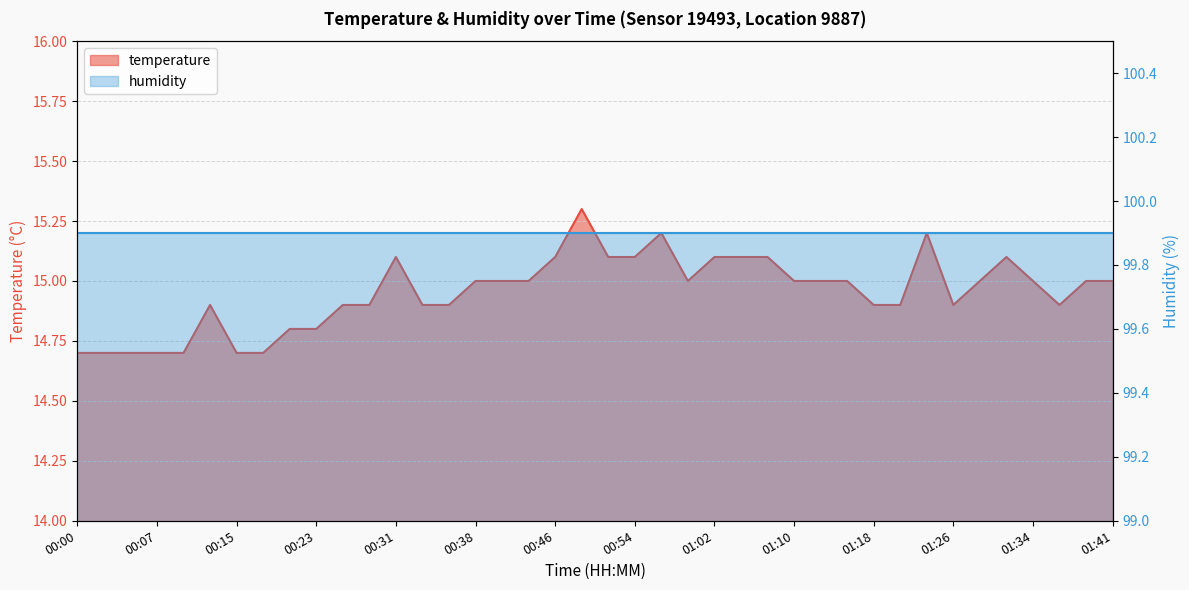

Reading left to right, extract all data points from this chart.

14.7	14.7	14.7	14.7	14.7	14.9	14.7	14.7	14.8	14.8	14.9	14.9	15.1	14.9	14.9	15.0	15.0	15.0	15.1	15.3	15.1	15.1	15.2	15.0	15.1	15.1	15.1	15.0	15.0	15.0	14.9	14.9	15.2	14.9	15.0	15.1	15.0	14.9	15.0	15.0